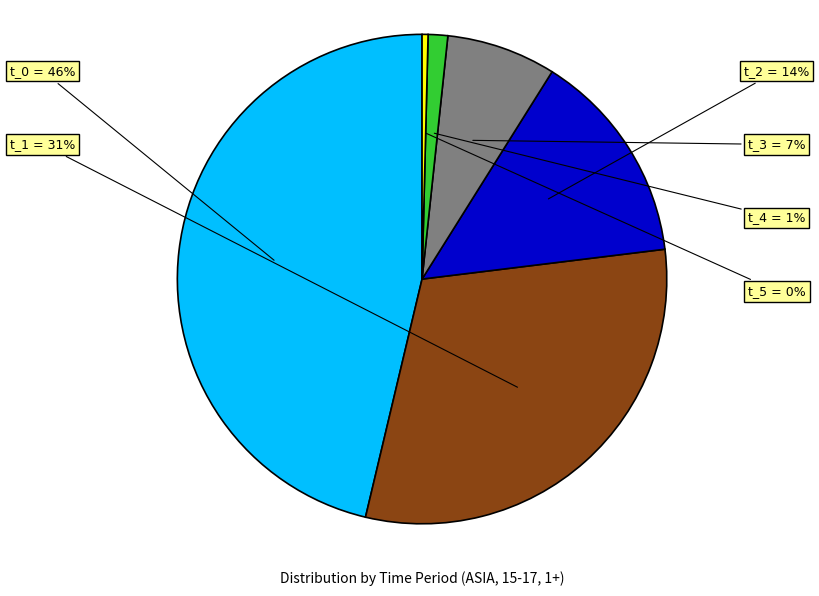

Rank the categories by value from highest to lowest.

t_0, t_1, t_2, t_3, t_4, t_5